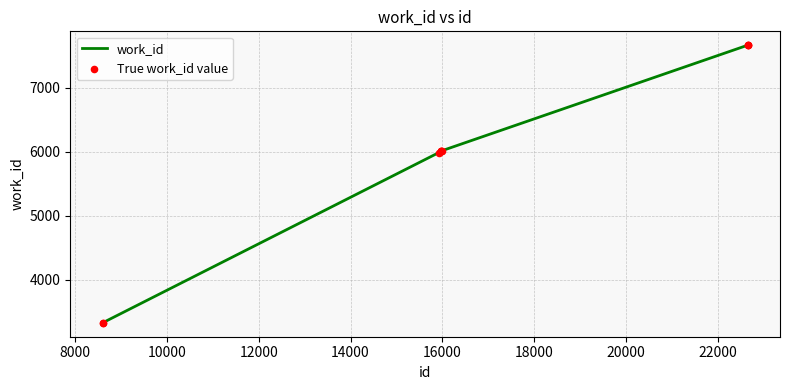

What is the maximum value shown in the chart?

7666